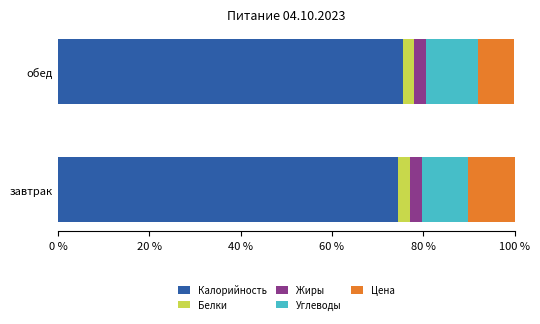

True or false: Калорийность has a value of 75.6 at обед.

True